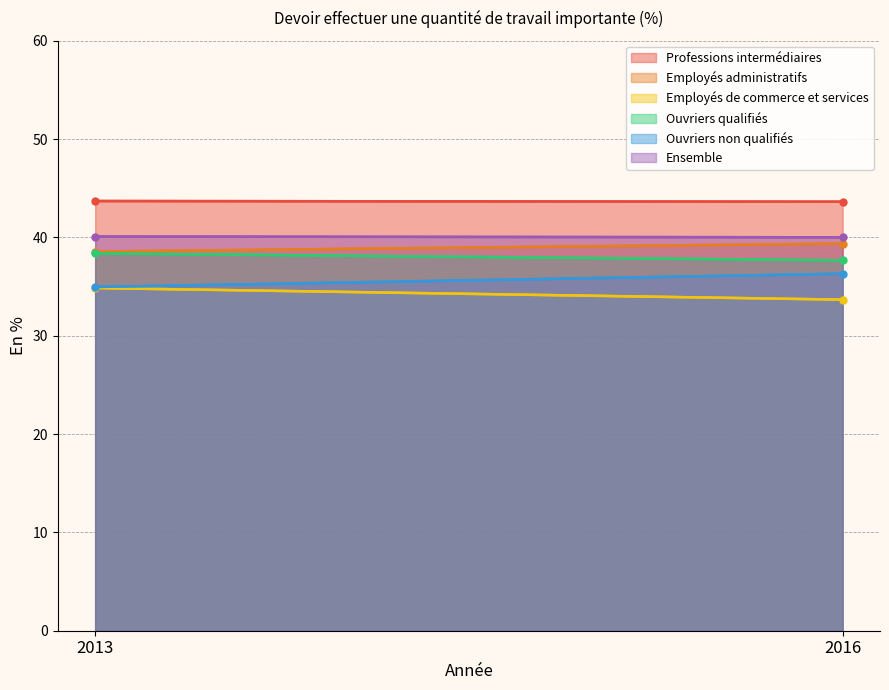

Reading left to right, extract all data points from this chart.

Professions intermédiaires: 43.7	43.6
Employés administratifs: 38.6	39.4
Employés de commerce et services: 34.9	33.7
Ouvriers qualifiés: 38.4	37.7
Ouvriers non qualifiés: 35.0	36.3
Ensemble: 40.1	40.0